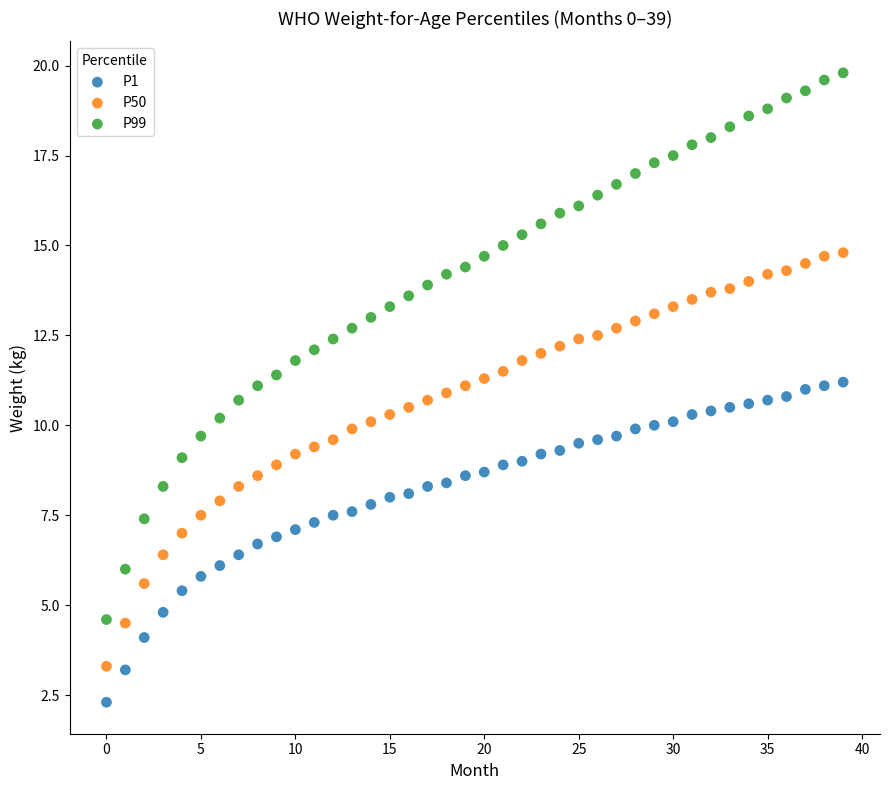

Which series contains the highest Y value?

P99